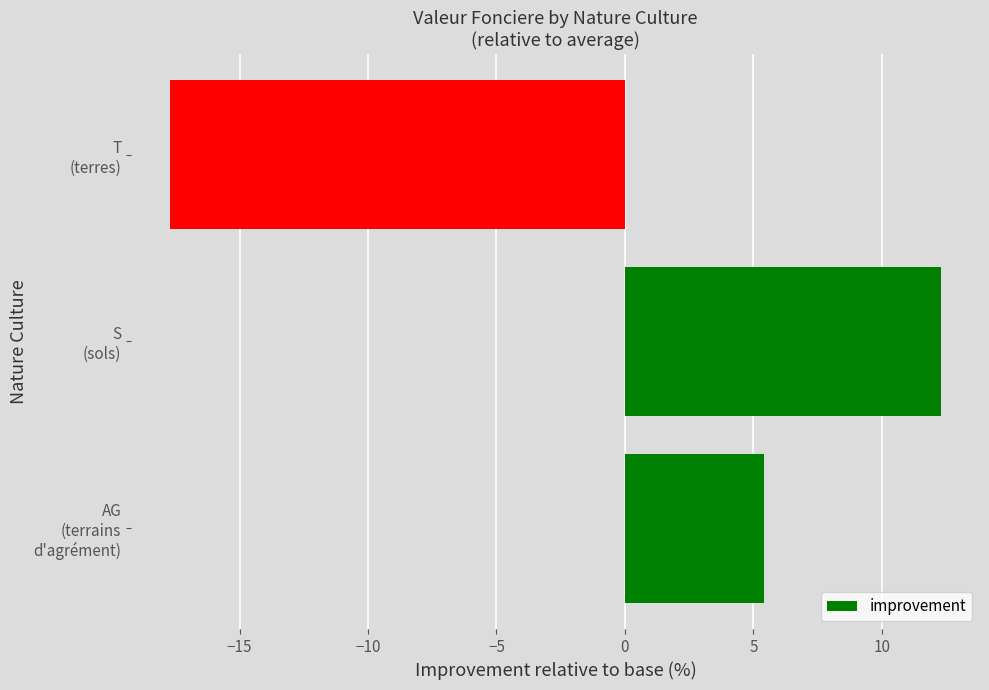

What is the smallest value displayed?

-17.7